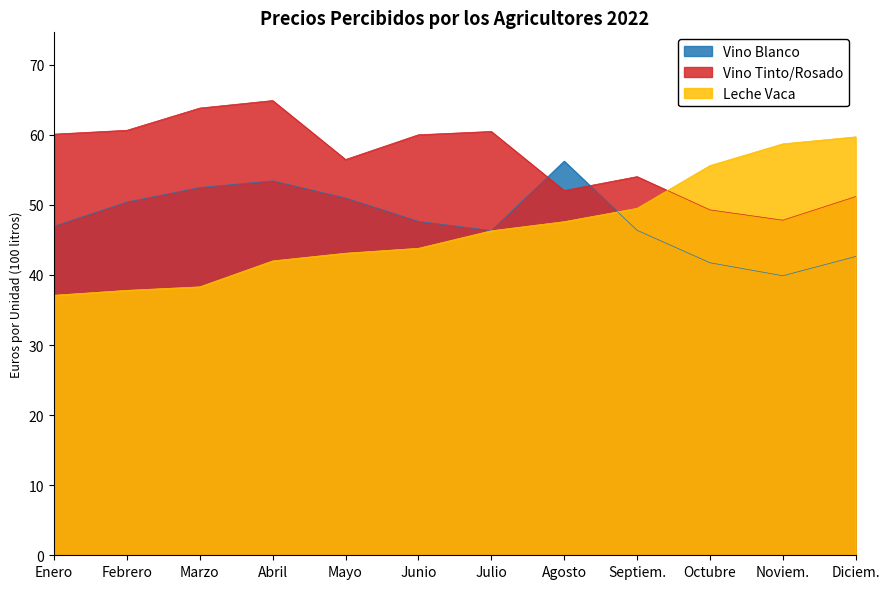

Rank the series at Agosto from highest to lowest value.

Vino Blanco, Vino Tinto/Rosado, Leche Vaca